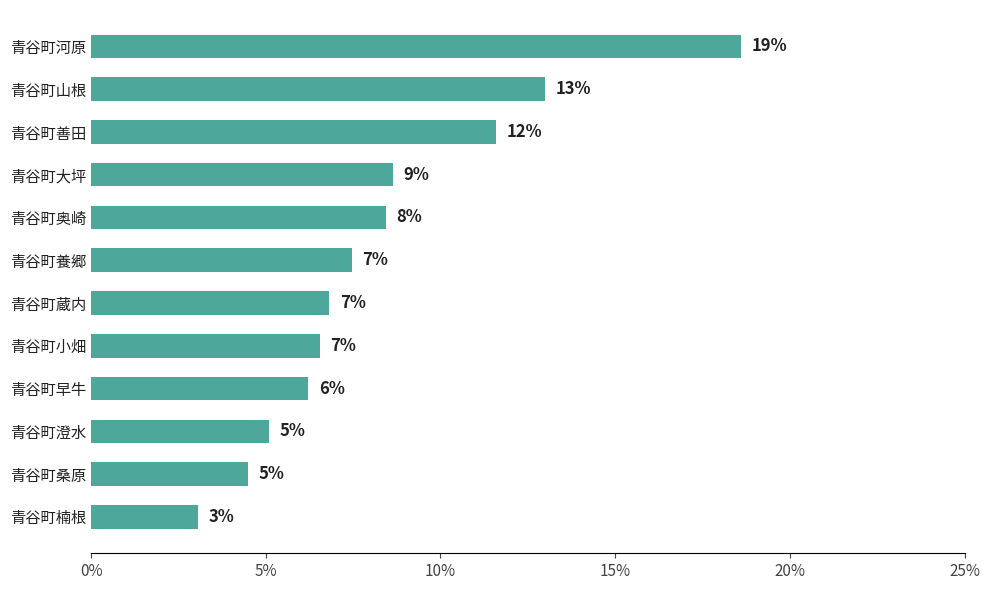

Does the chart contain any negative values?

No